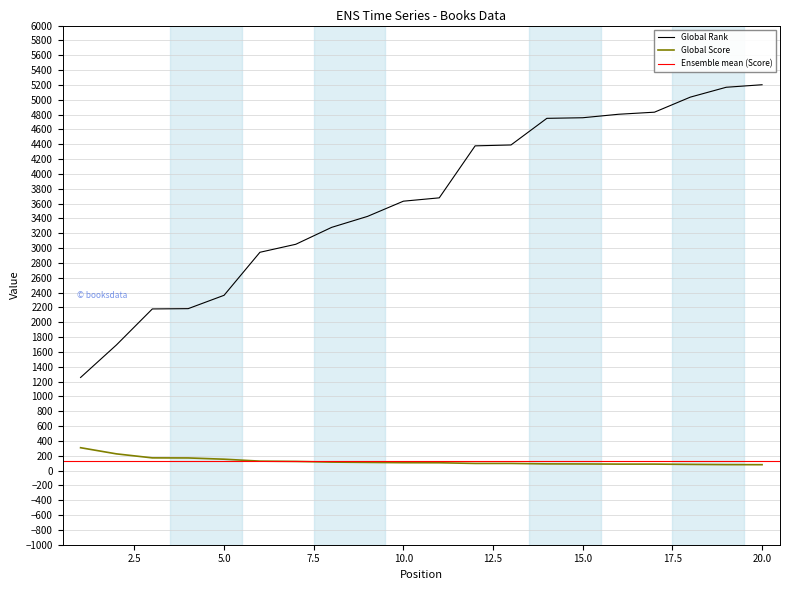

True or false: Global Rank and Global Score intersect in this chart.

False